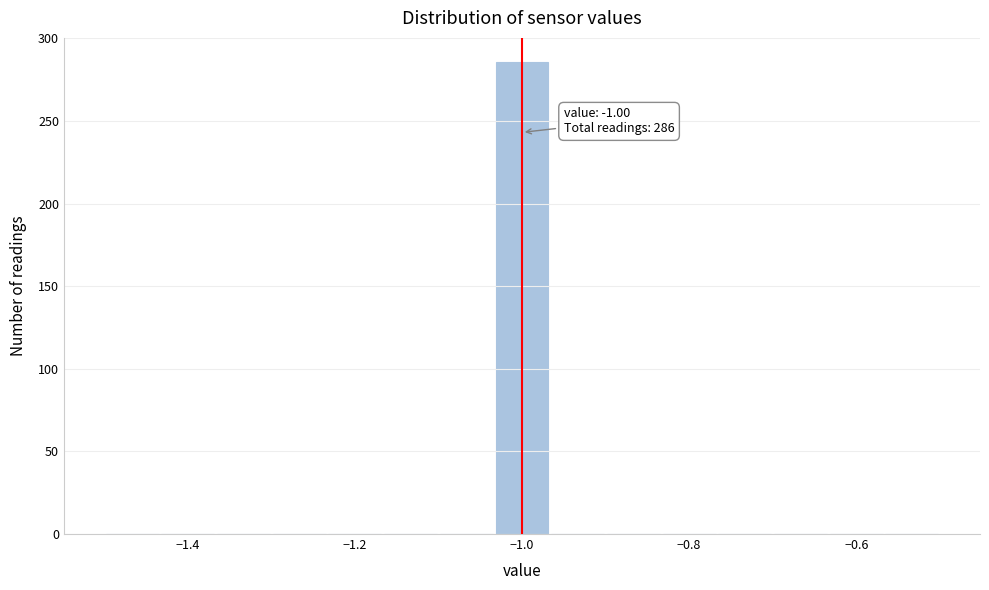

Read against the x-axis, roughly where is the centre of the tallest bar?

-1.00